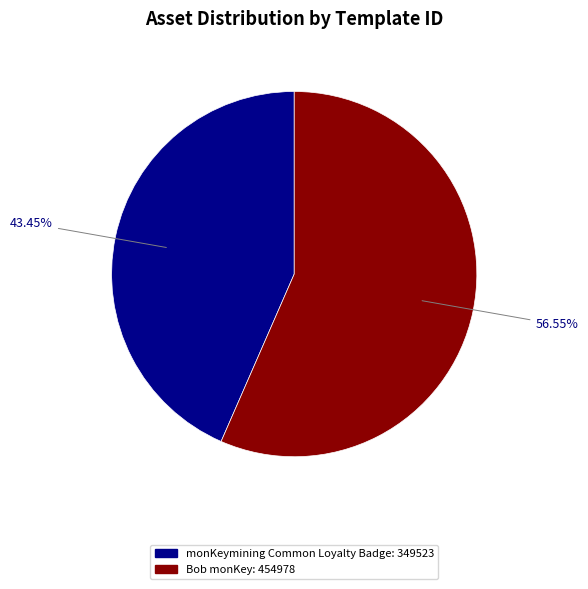

Does Bob monKey: 454978 represent more than half of the total?

Yes